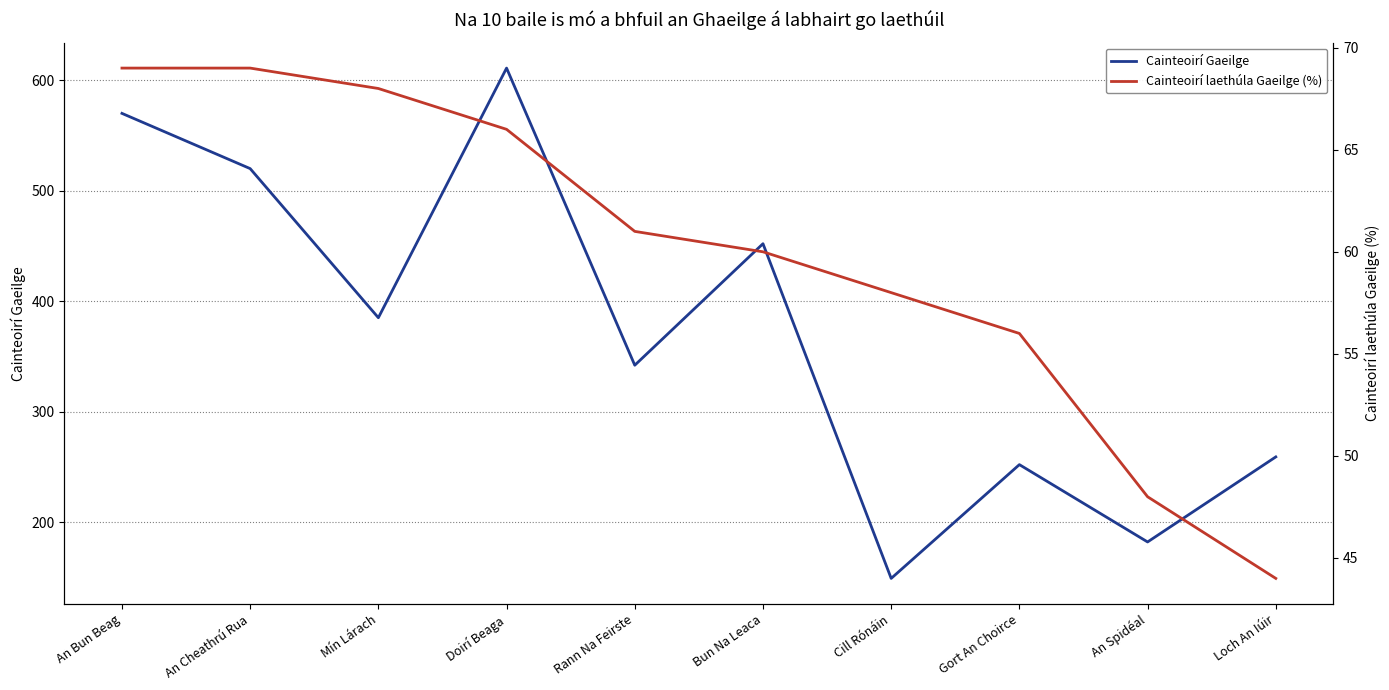

True or false: Cainteoirí Gaeilge and Cainteoirí laethúla Gaeilge (%) cross at least once.

False